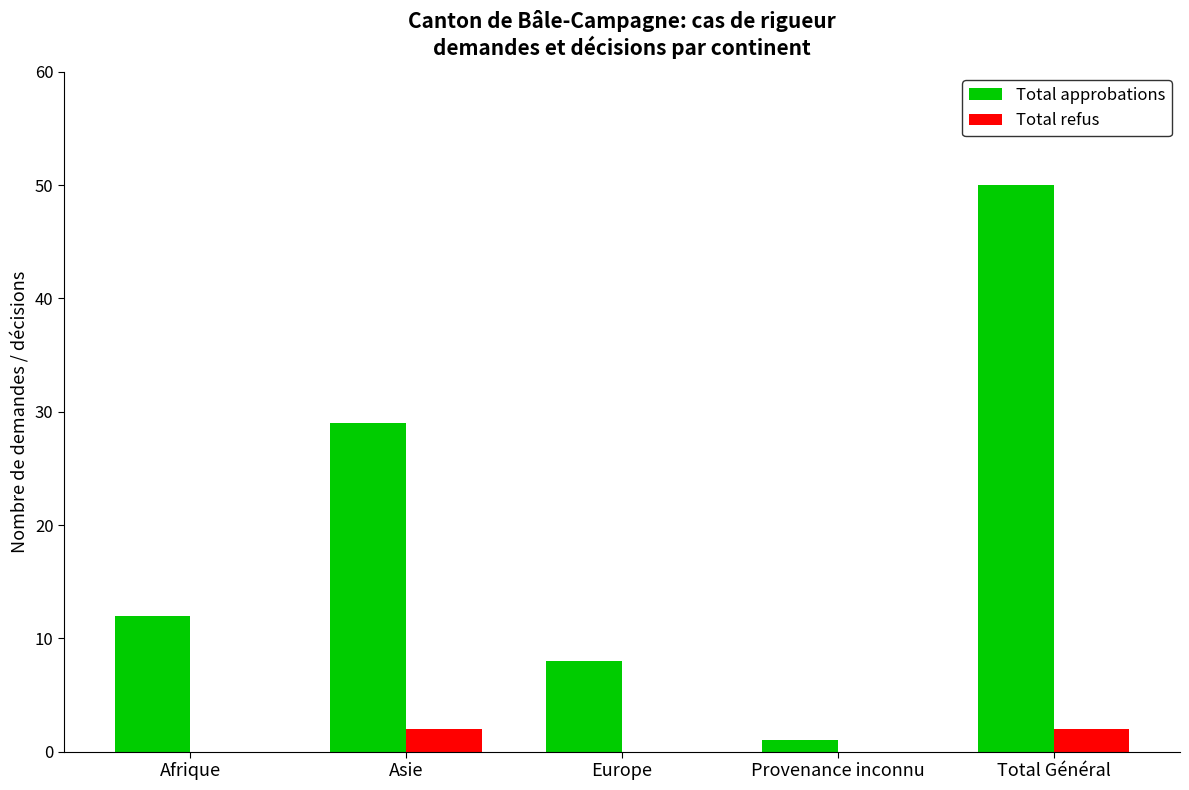

Are the bars horizontal?

No